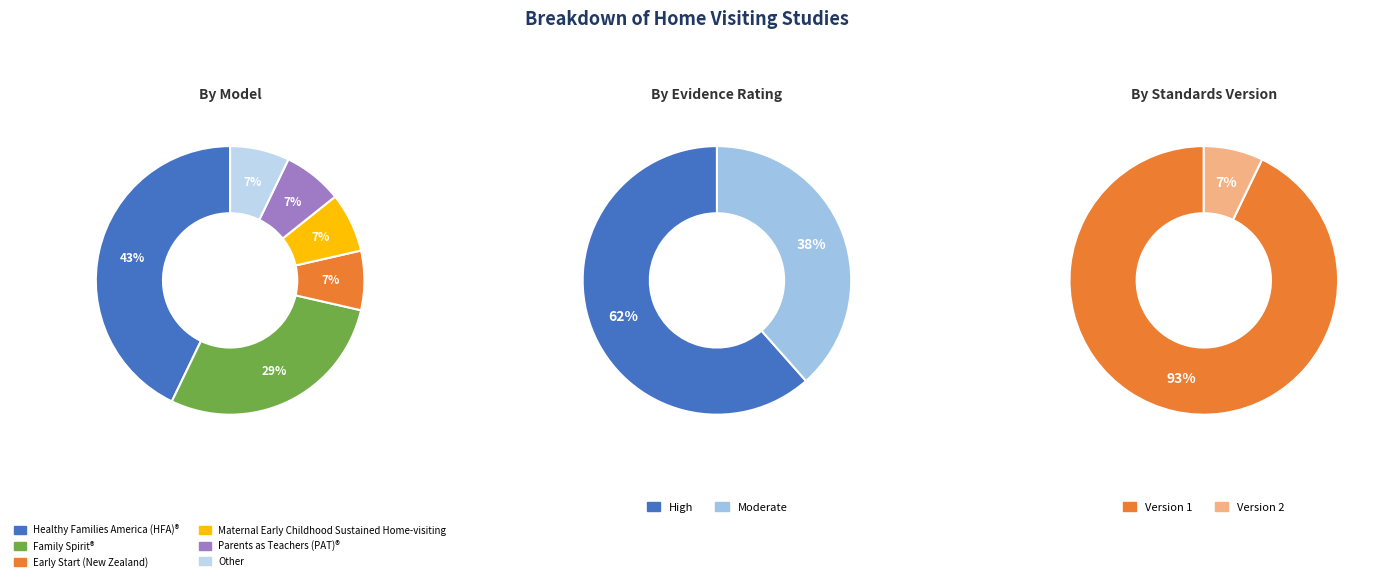

Is there a majority slice in this chart?

No